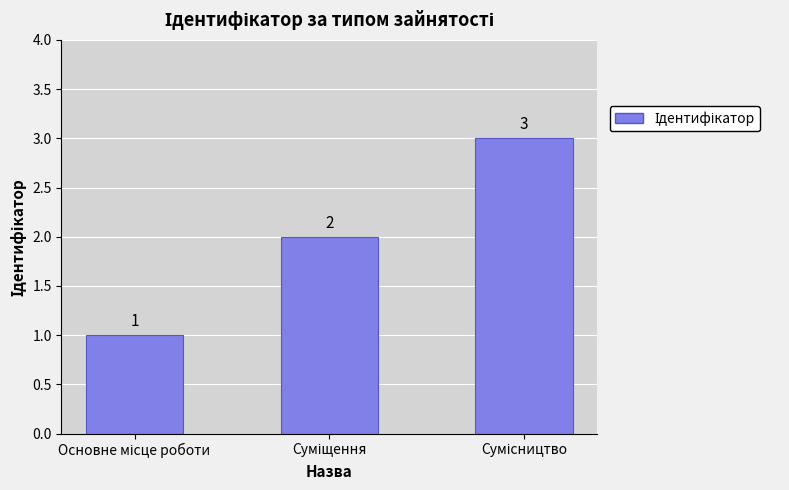

Count the values in the range 1 to 3.

3